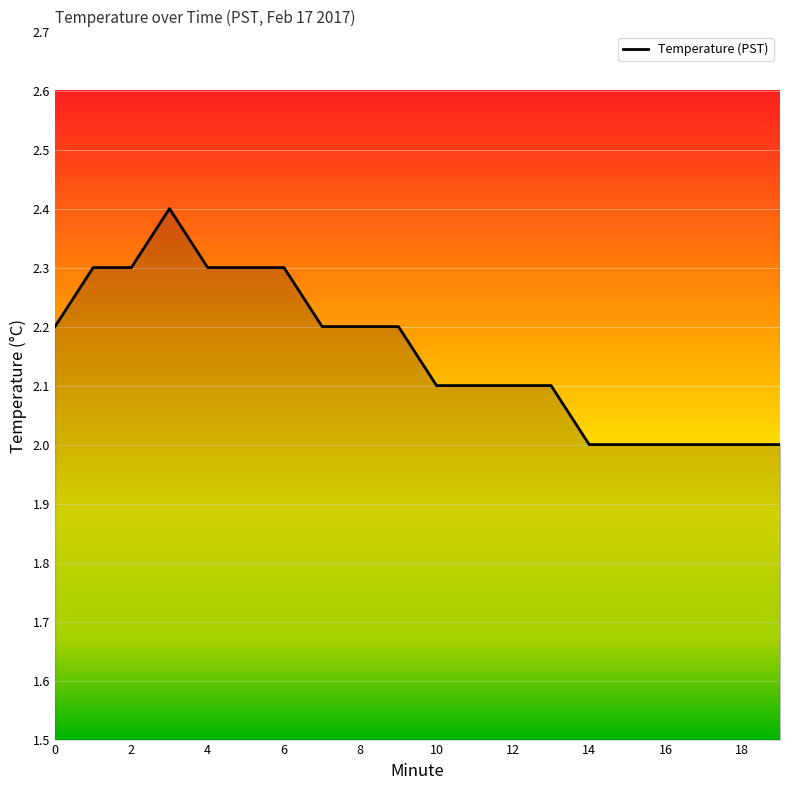

Reading right to left, list all the values displayed in this chart.

2.0	2.0	2.0	2.0	2.0	2.0	2.1	2.1	2.1	2.1	2.2	2.2	2.2	2.3	2.3	2.3	2.4	2.3	2.3	2.2